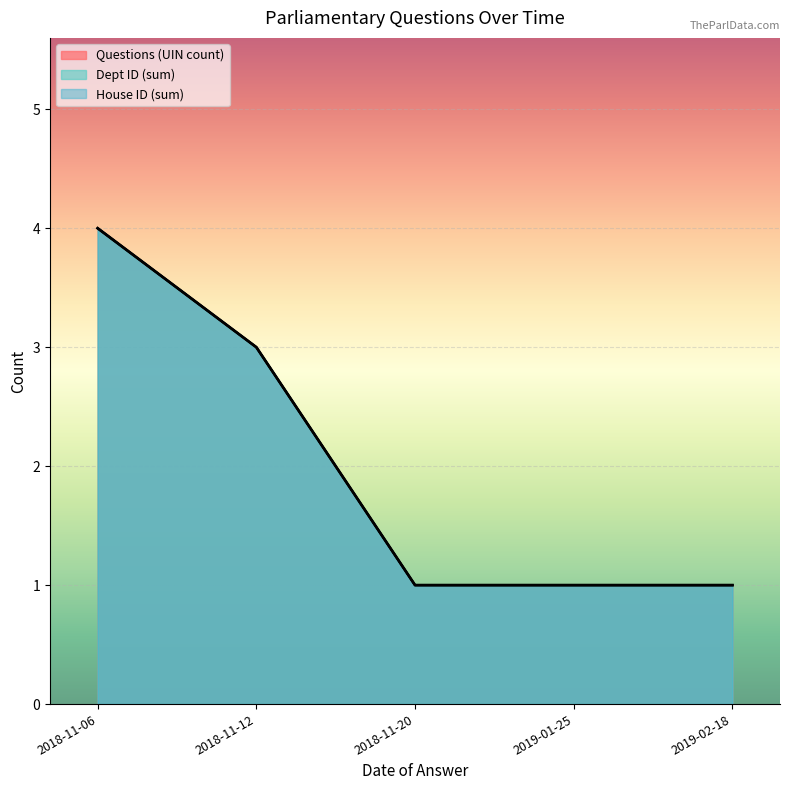

True or false: Questions (UIN count) and Dept ID (sum) intersect in this chart.

False